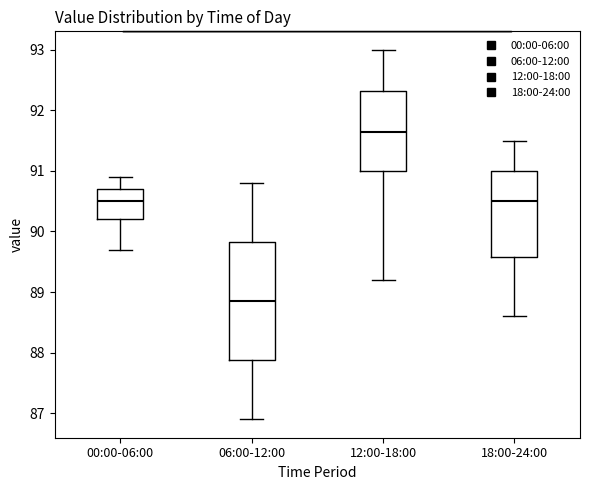

Reading left to right, read every box against the y-axis: the position of its median line, the range the box covers, and the ends of its whiskers. The values are not printed on the chart, so give them approximately, as read against the axis.

00:00-06:00: median 90.5, box 90.2 to 90.7, whiskers 89.7 to 90.9
06:00-12:00: median 88.9, box 87.9 to 89.8, whiskers 86.9 to 90.8
12:00-18:00: median 91.7, box 91.0 to 92.3, whiskers 89.2 to 93.0
18:00-24:00: median 90.5, box 89.6 to 91.0, whiskers 88.6 to 91.5